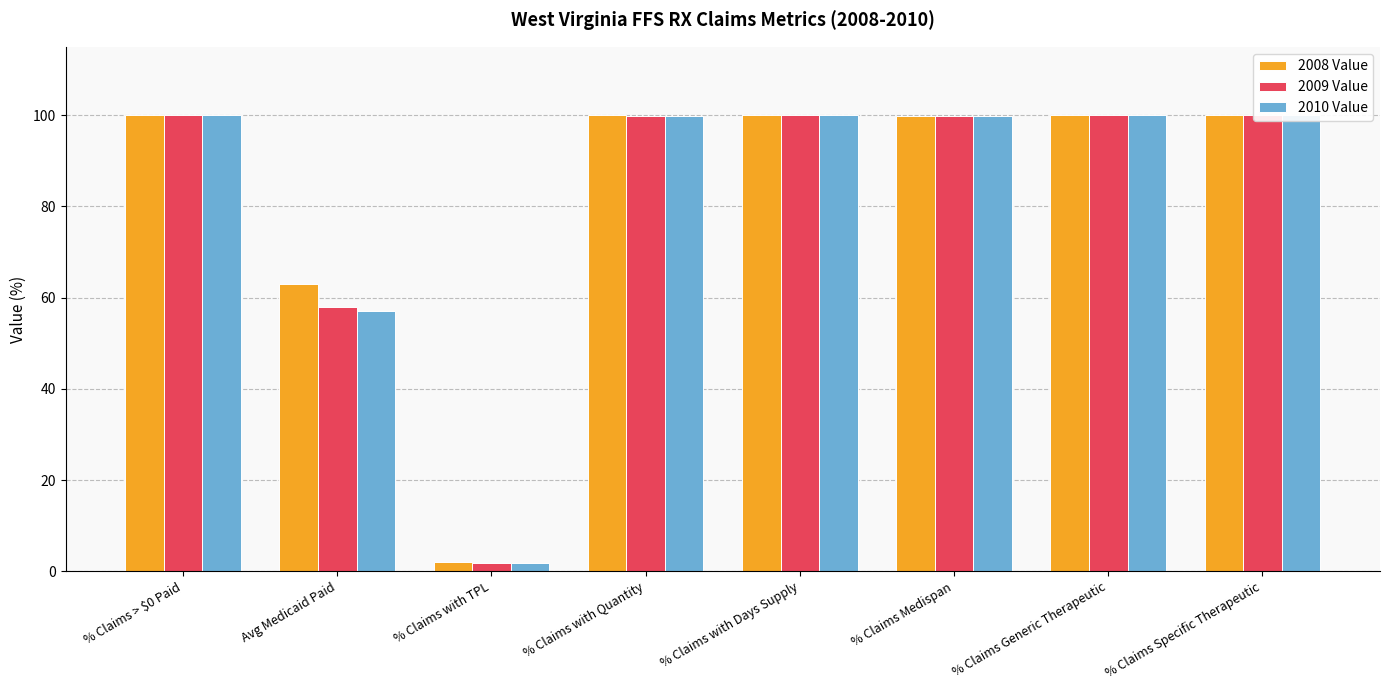

What is the difference between the maximum and second lowest values in the 2010 Value series?

42.9